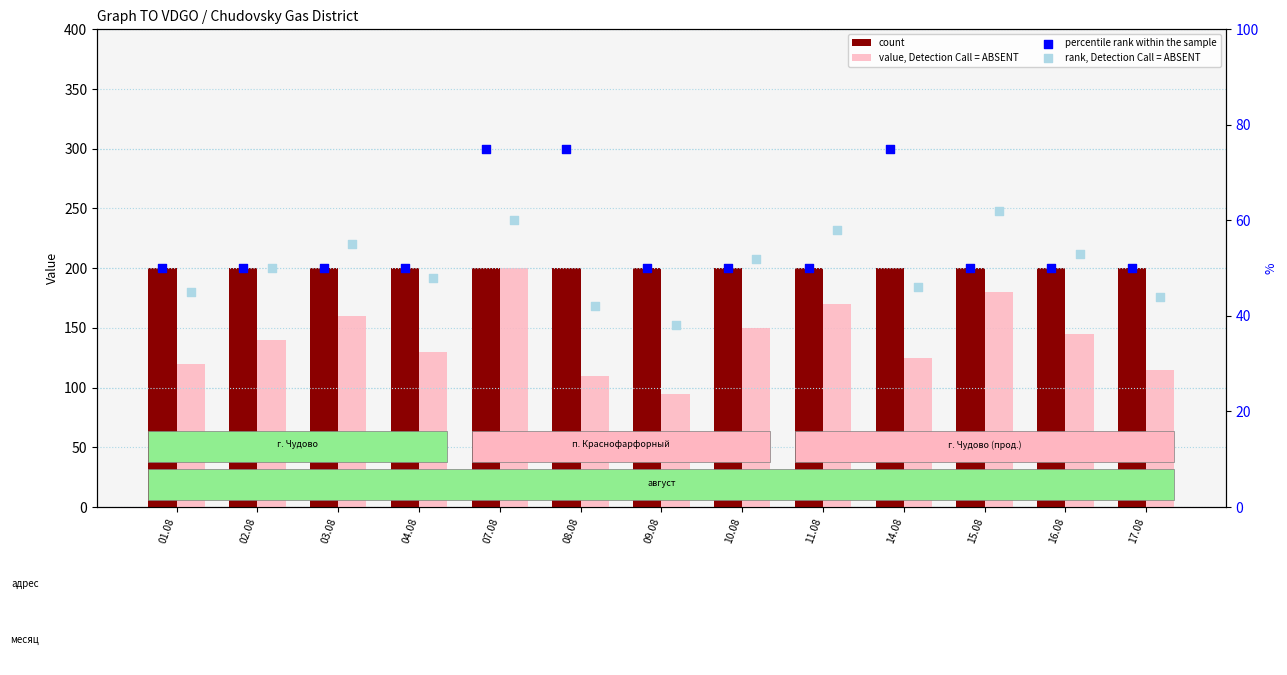

Which series reaches the maximum Y coordinate?

count